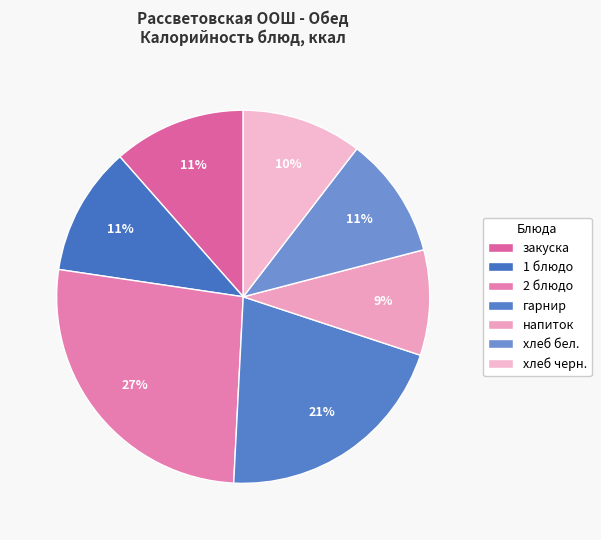

Count the number of slices in the pie.

7